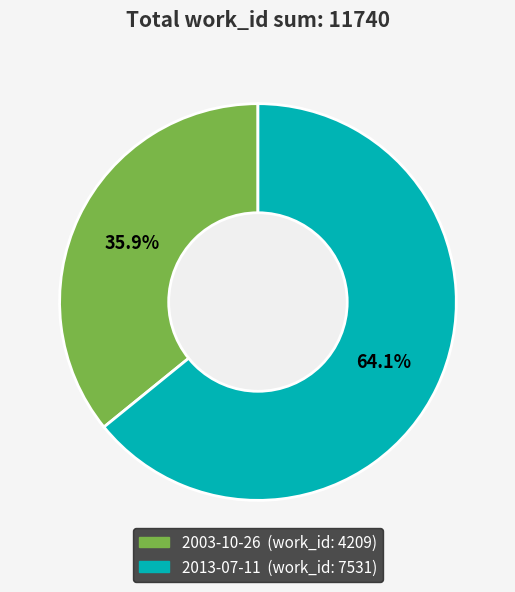

The 2013-07-11 slice represents 75% of the pie. True or false?

False